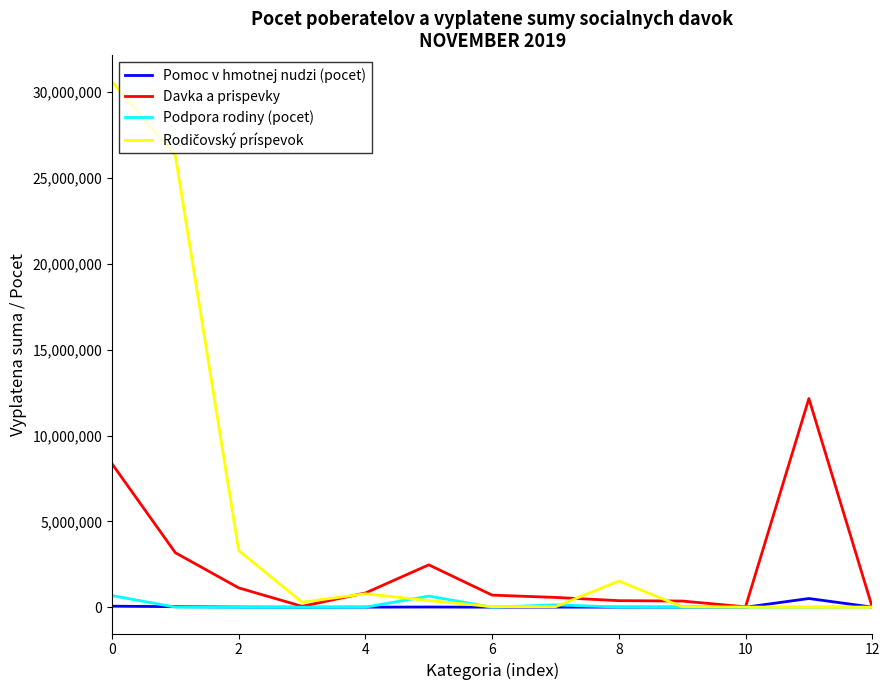

What is the maximum value shown in the chart?

30608192